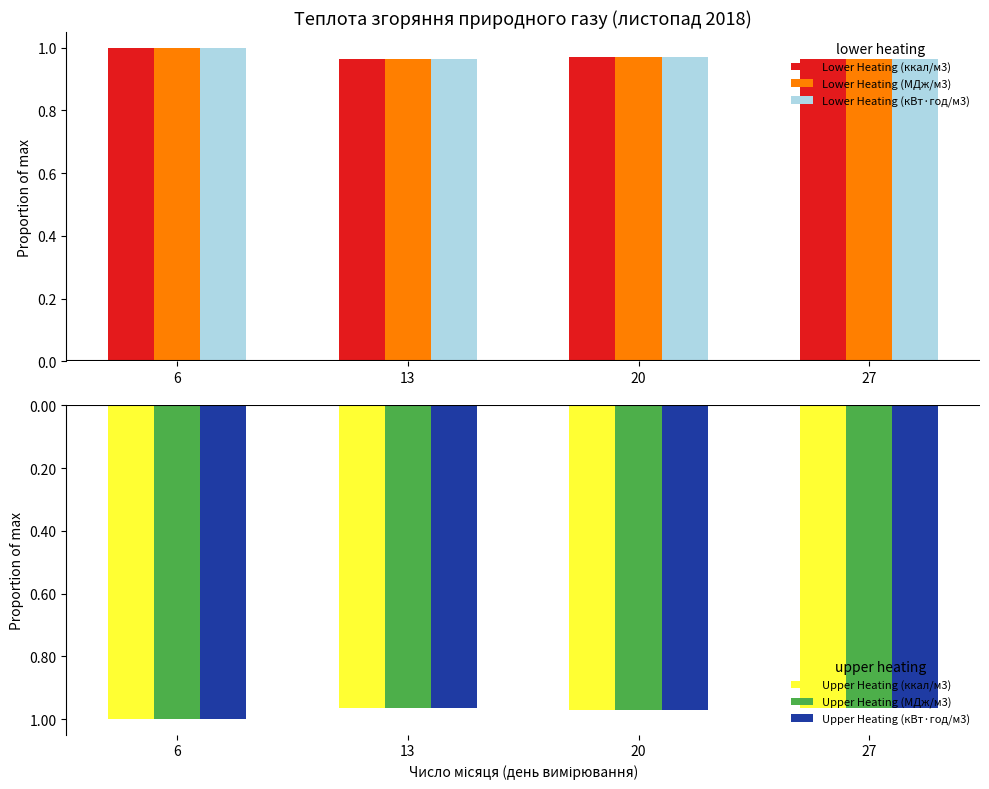

At 20, list the series in order from smallest to largest.

Upper Heating (кВт·год/м3), Upper Heating (ккал/м3), Upper Heating (МДж/м3), Lower Heating (ккал/м3), Lower Heating (МДж/м3), Lower Heating (кВт·год/м3)